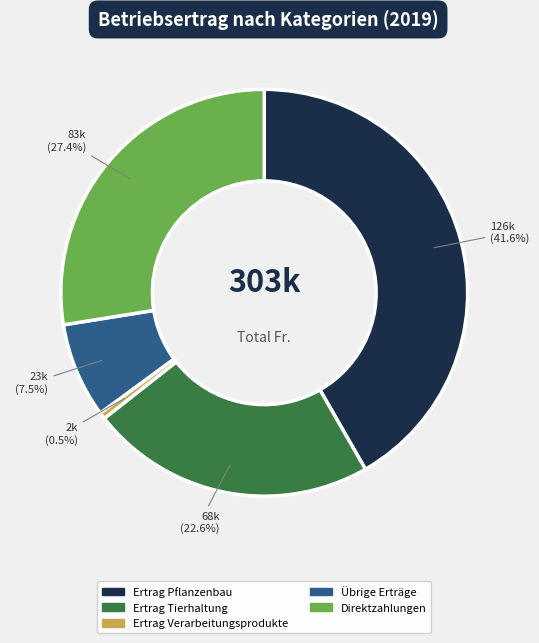

What portion of the pie excludes Ertrag Tierhaltung?

77.3%